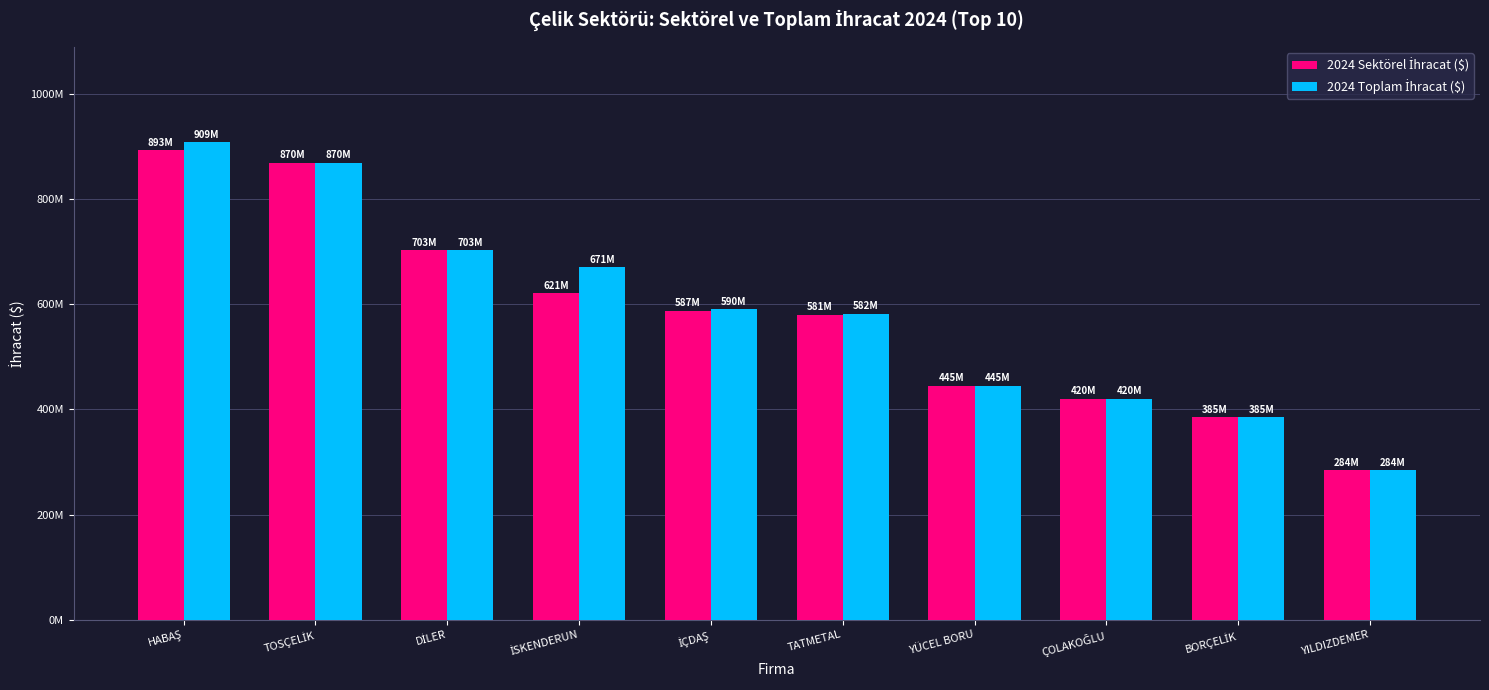

What is the value of the 2024 Toplam İhracat ($) bar at the 10th from the left?

283941802.8